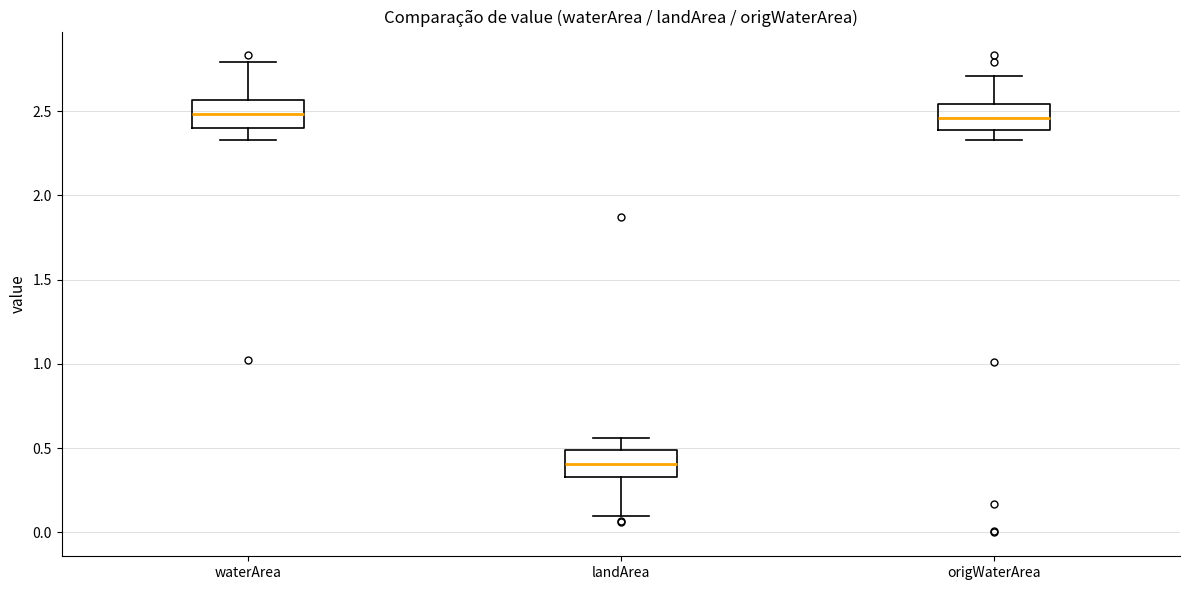

Reading left to right, read every box against the y-axis: the position of its median line, the range the box covers, and the ends of its whiskers. The values are not printed on the chart, so give them approximately, as read against the axis.

waterArea: median 2.50, box 2.40 to 2.55, whiskers 2.35 to 2.80
landArea: median 0.40, box 0.35 to 0.50, whiskers 0.10 to 0.55
origWaterArea: median 2.45, box 2.40 to 2.55, whiskers 2.35 to 2.70